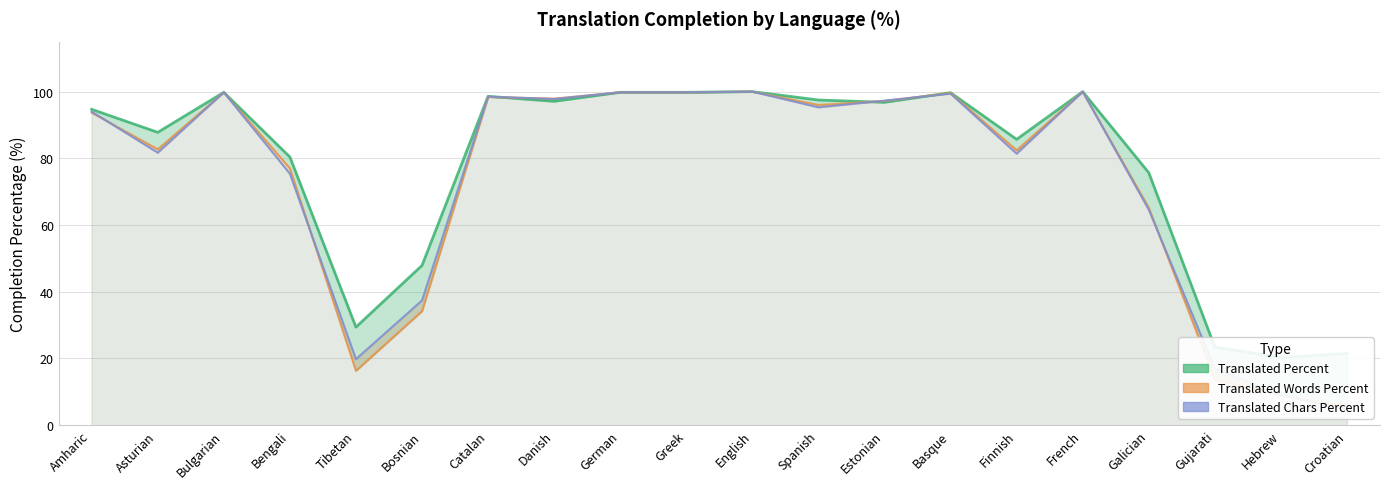

What is the smallest value displayed?

4.8